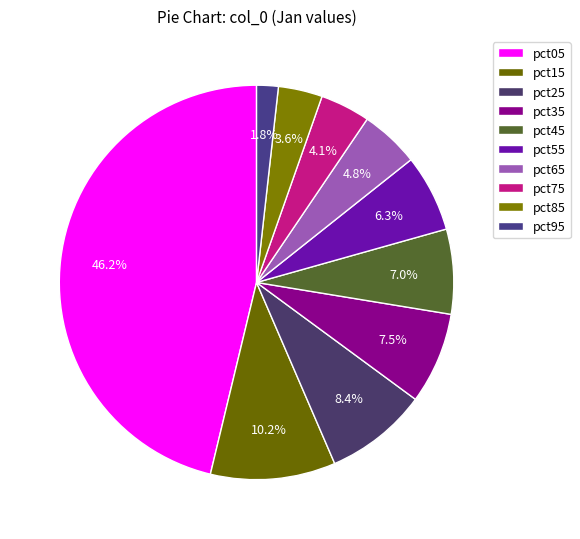

What is the smallest slice in the pie chart?

pct95